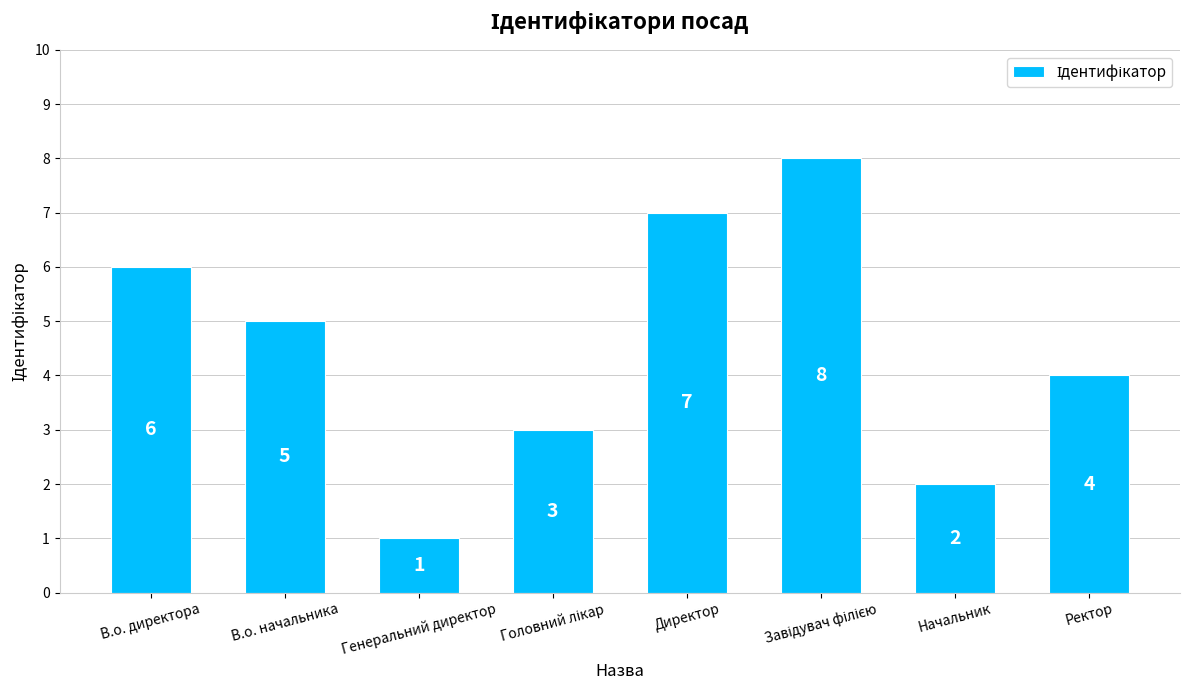

What is the label of the 2nd bar from the left?

В.о. начальника